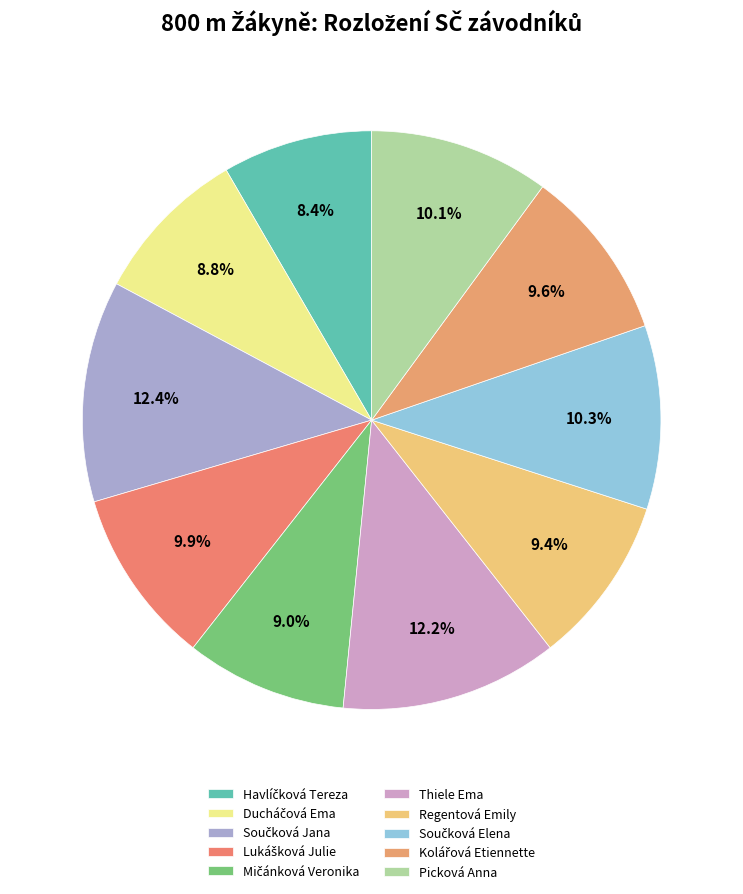

How many slices are in this pie chart?

10